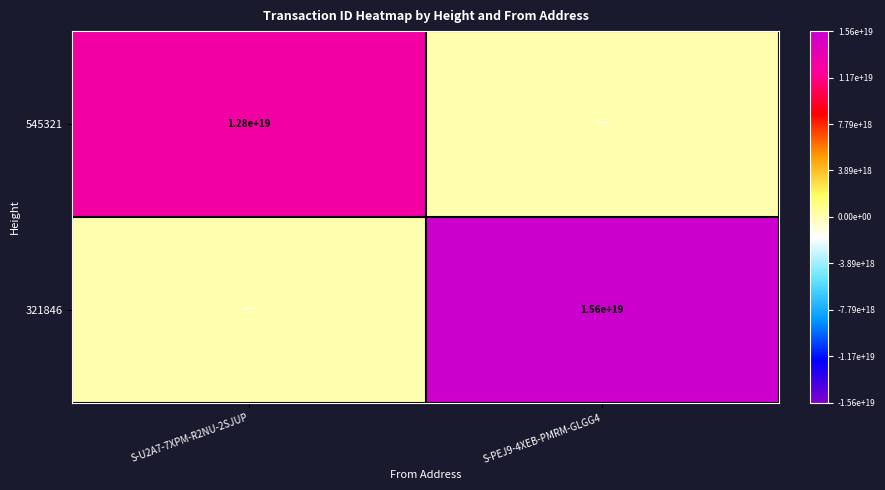

Which category has the lowest value across all series?

S-PEJ9-4XEB-PMRM-GLGG4